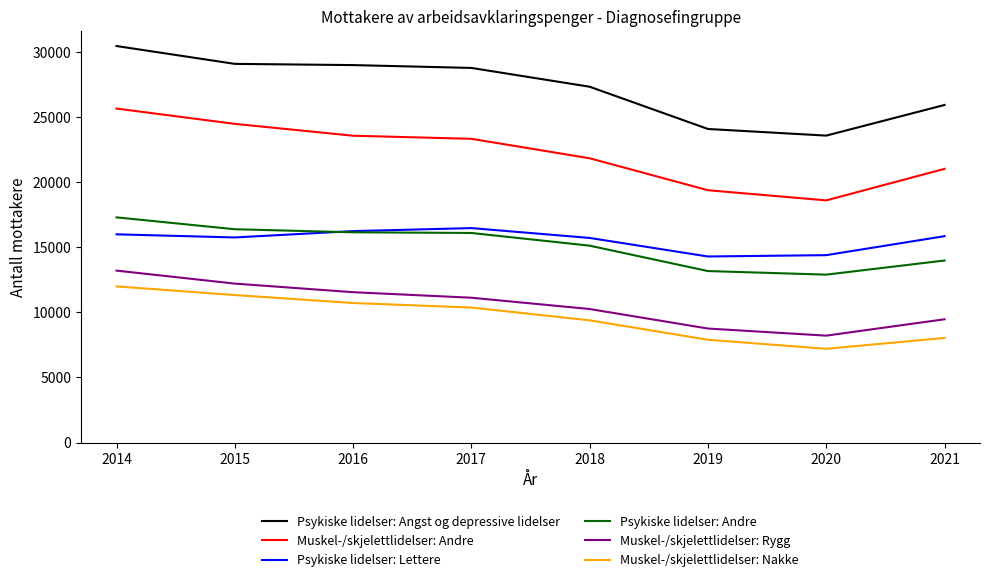

What is the sum of the Muskel-/skjelettlidelser: Rygg values at 2016 and 2020?

19741